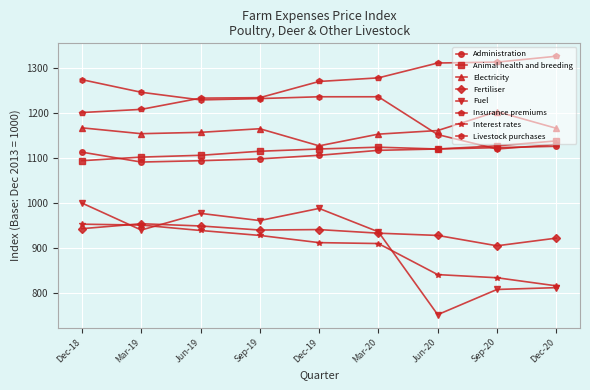

What is the label of the 1st point from the right?

Dec-20